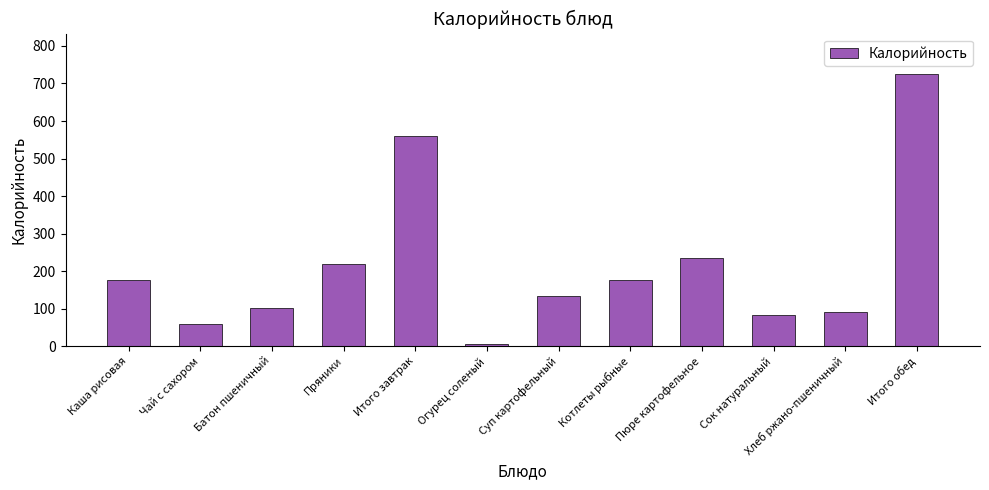

What is the difference between the values at Сок натуральный and Пюре картофельное?

151.8